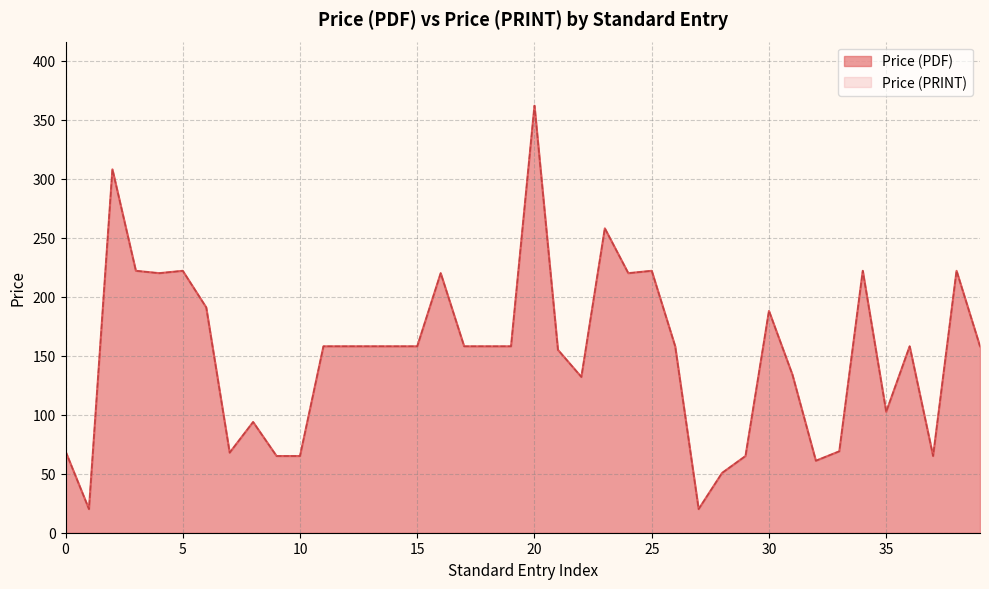

Does the chart display data point markers on the line(s)?

No